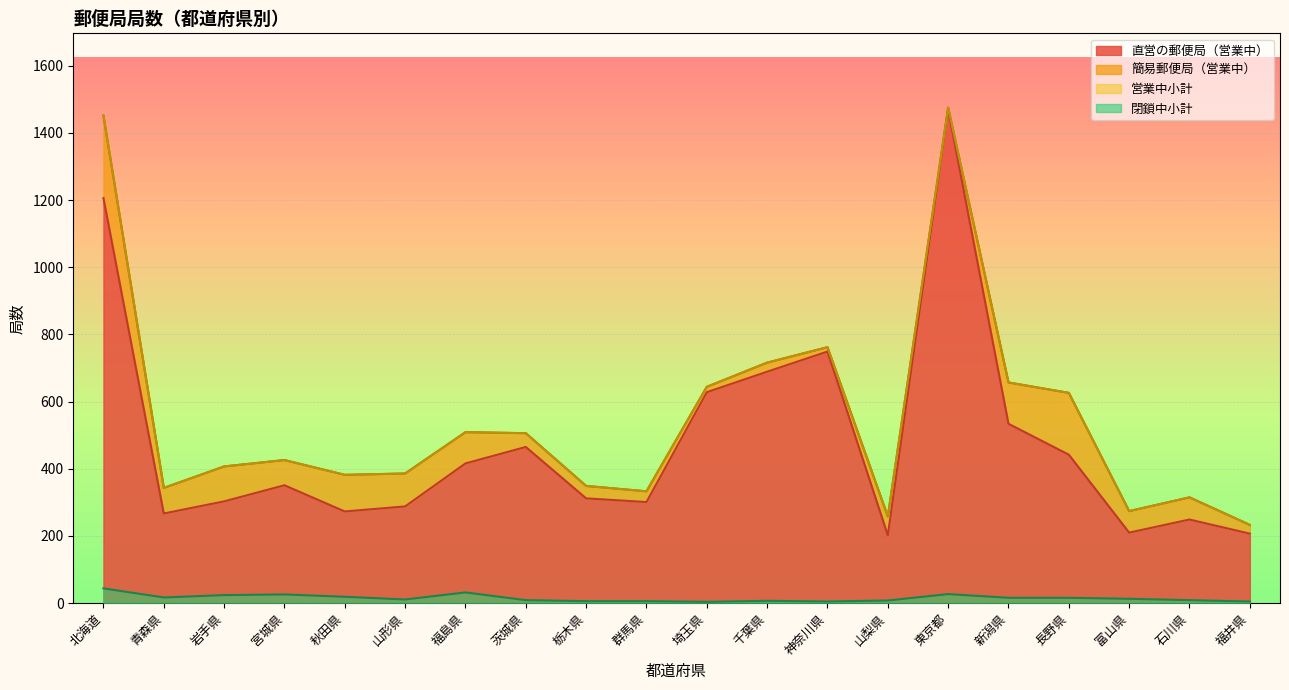

In 直営の郵便局（営業中）, how many points are lower than both neighbors (excluding endpoints)?

5